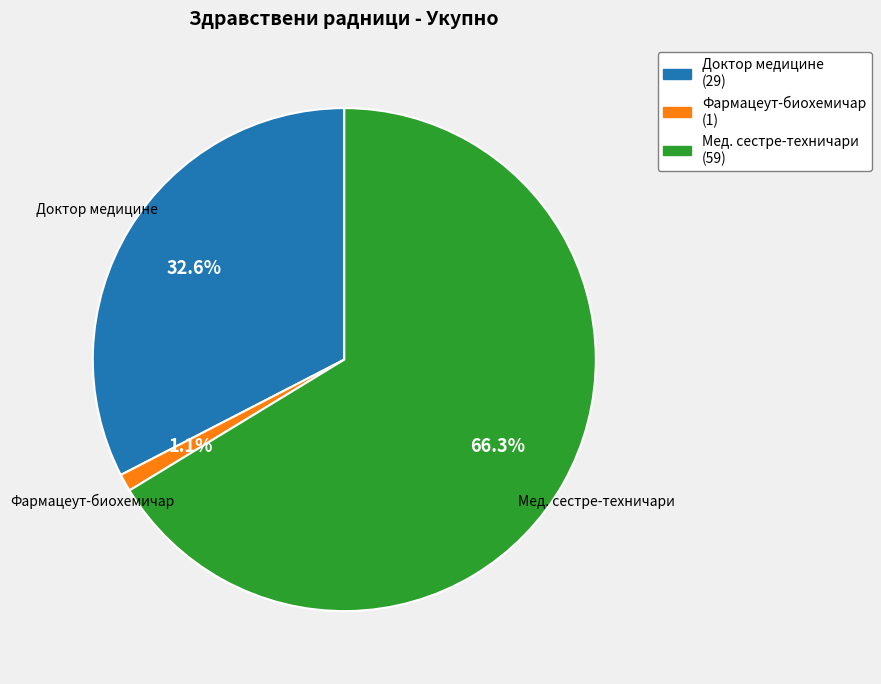

Is there a majority slice in this chart?

Yes